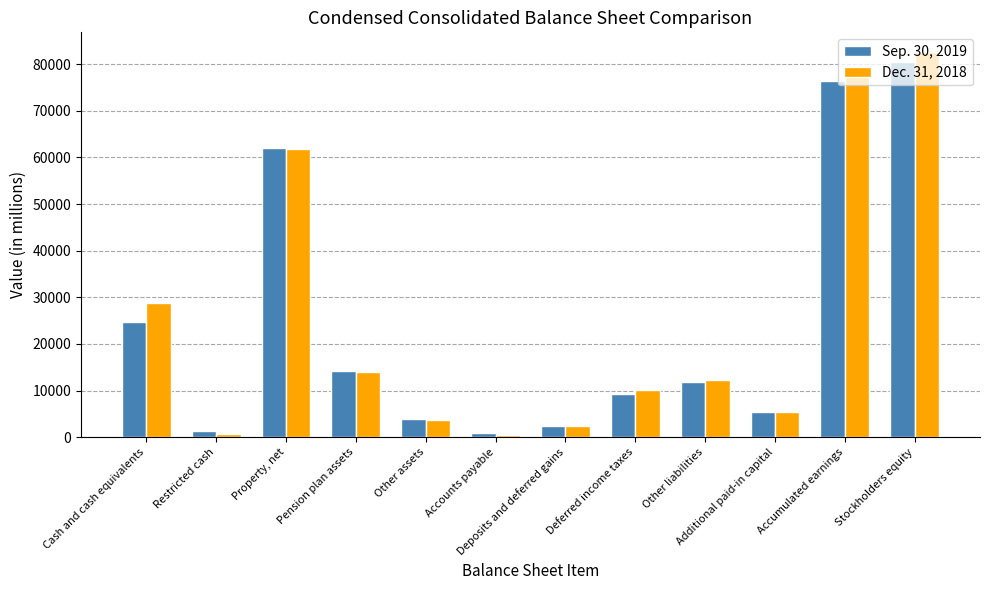

Rank the series by their average value, from highest to lowest.

Dec. 31, 2018, Sep. 30, 2019